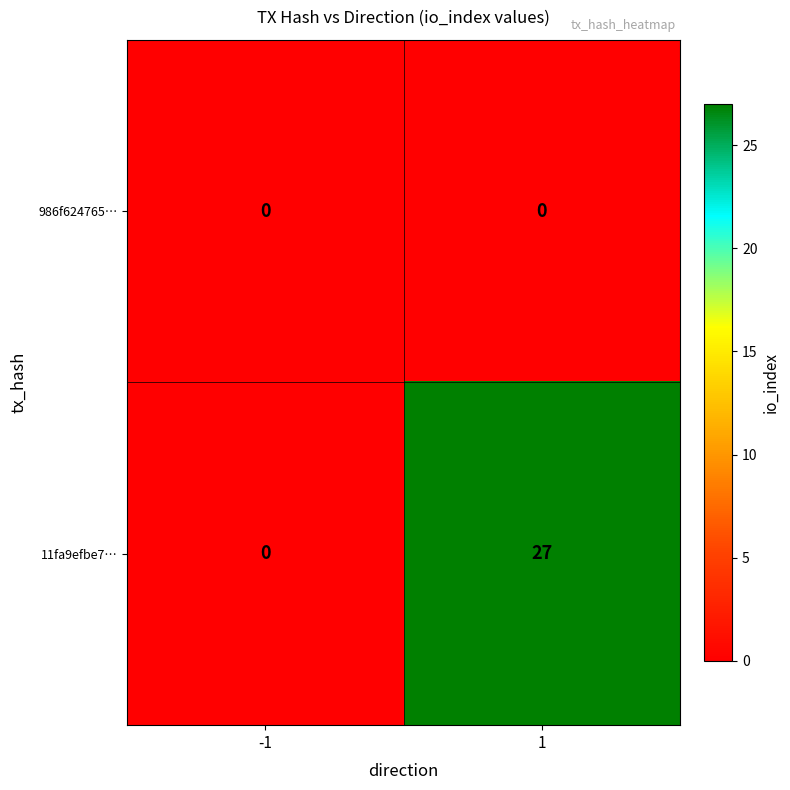

What is the difference between the highest and lowest values at 1?

27